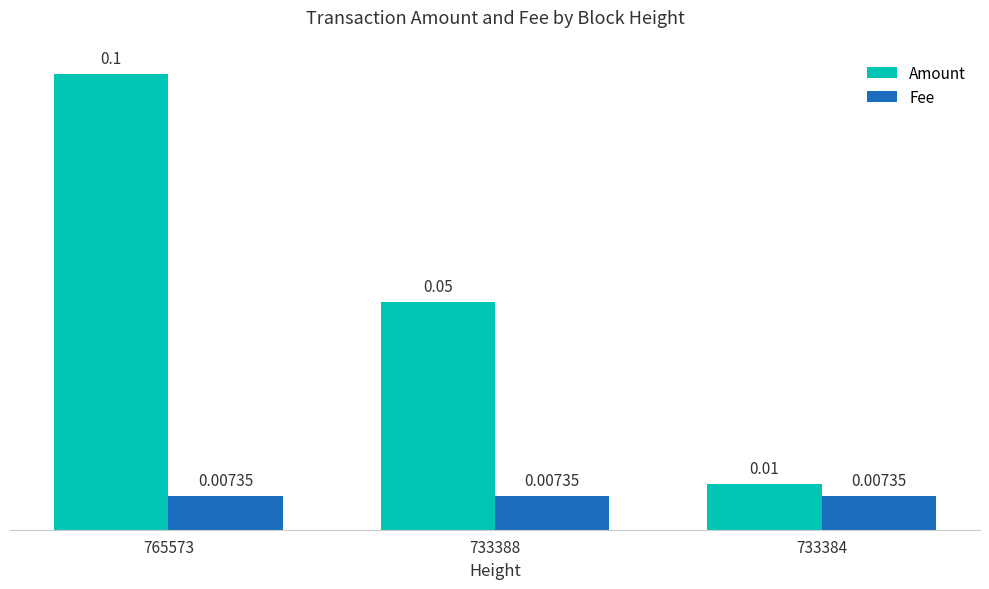

Which series changed the most between 765573 and 733388?

Amount